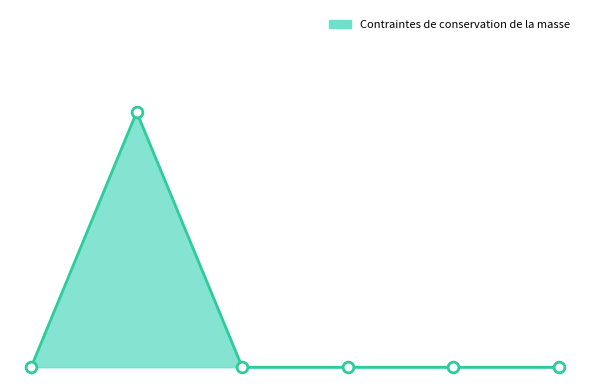

Does the chart have visible grid lines?

No